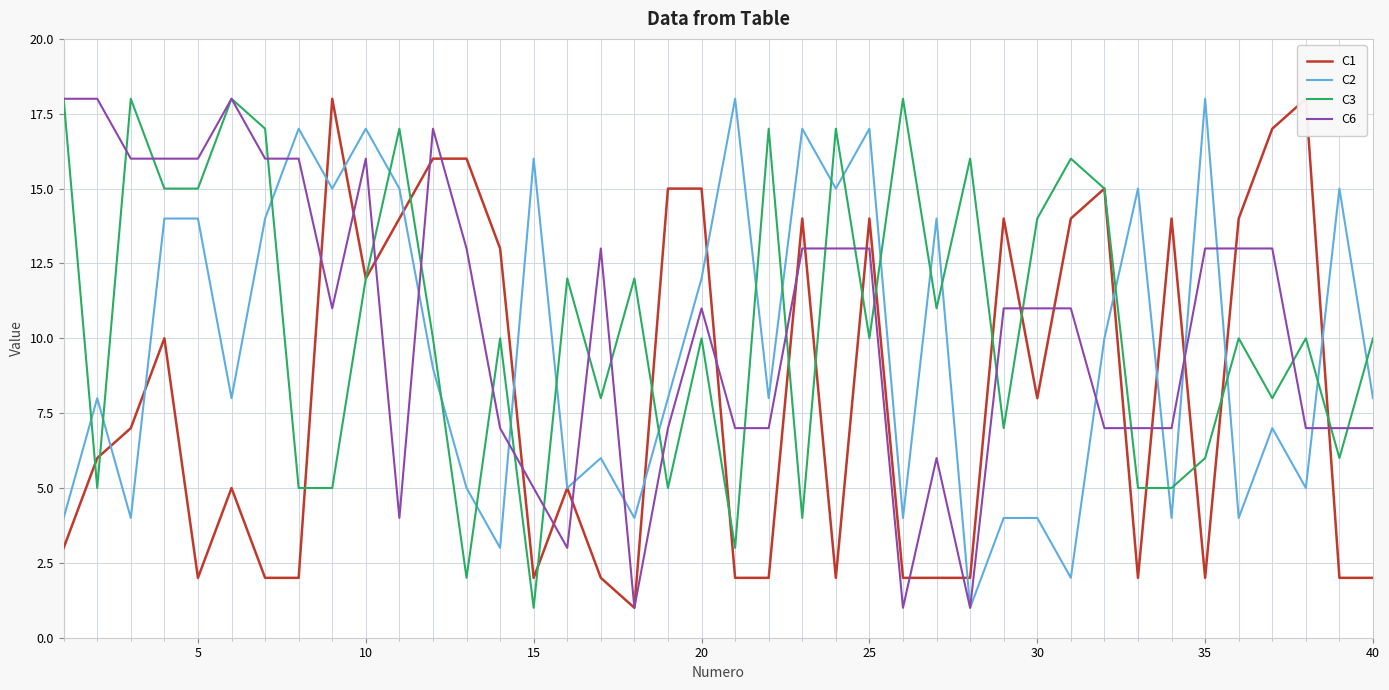

The value of C1 at 31 is 4. True or false?

False